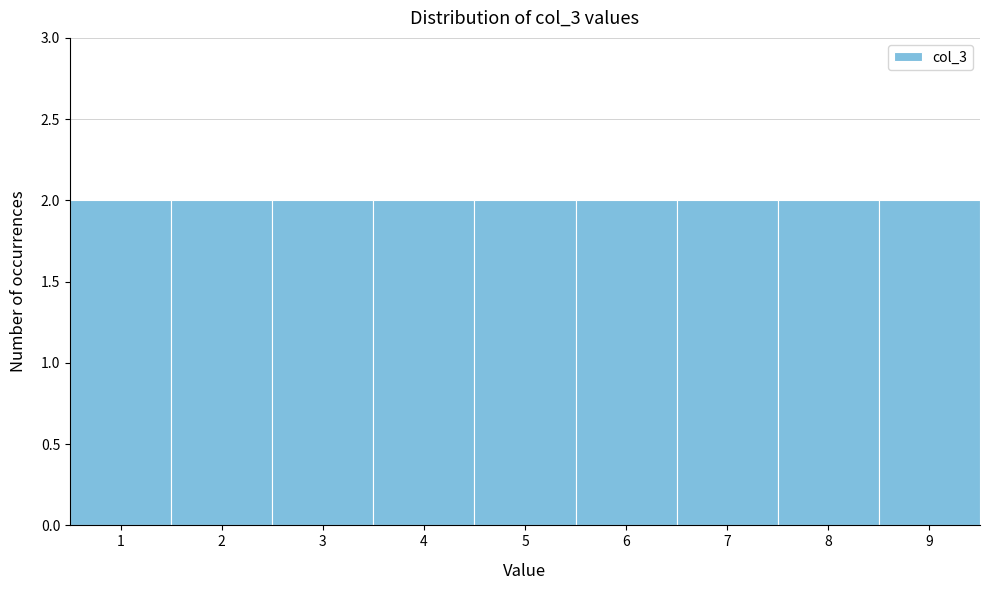

Reading left to right, list every bar in this chart as the range it spans on the x-axis followed by its height. The values are not printed on the chart, so give them approximately, as read against the axis.

0.5 to 1.5: 2
1.5 to 2.5: 2
2.5 to 3.5: 2
3.5 to 4.5: 2
4.5 to 5.5: 2
5.5 to 6.5: 2
6.5 to 7.5: 2
7.5 to 8.5: 2
8.5 to 9.5: 2